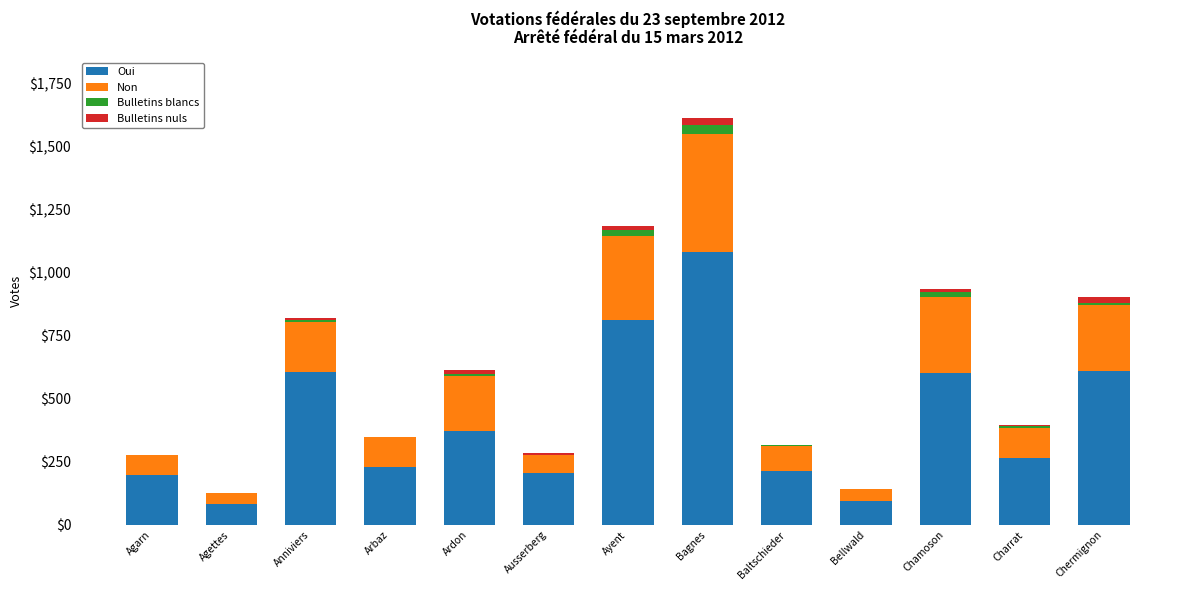

Does the chart contain stacked bars?

Yes